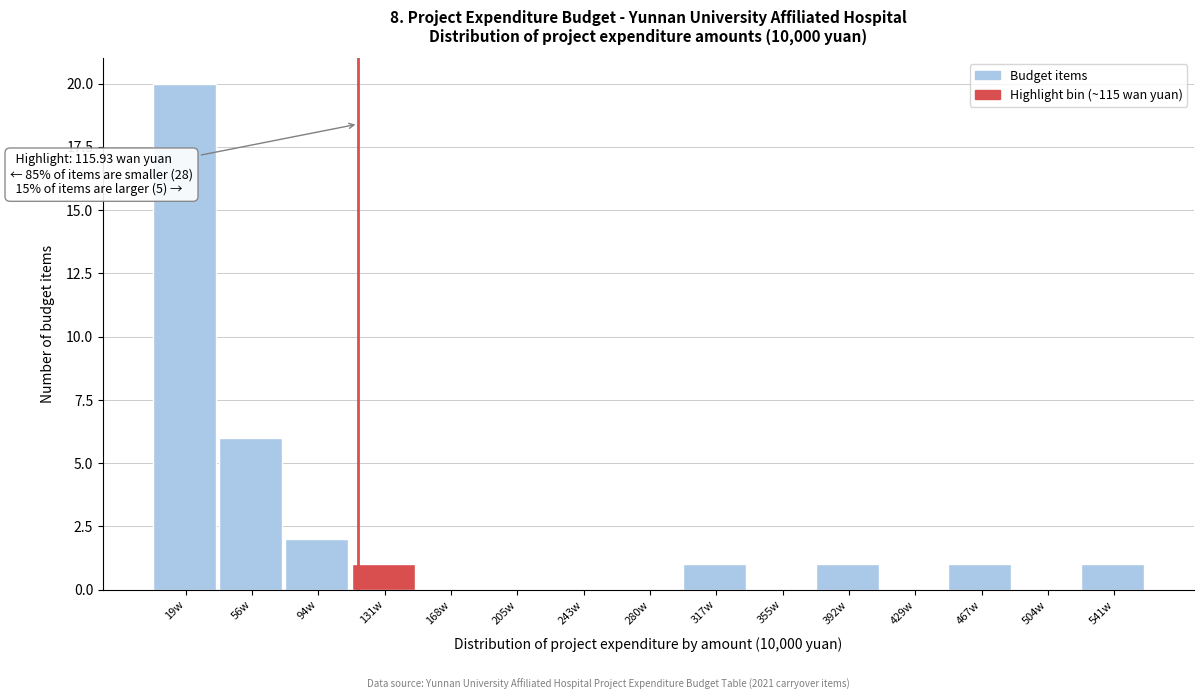

Over which range of the x-axis is the bar tallest?

0 to 40